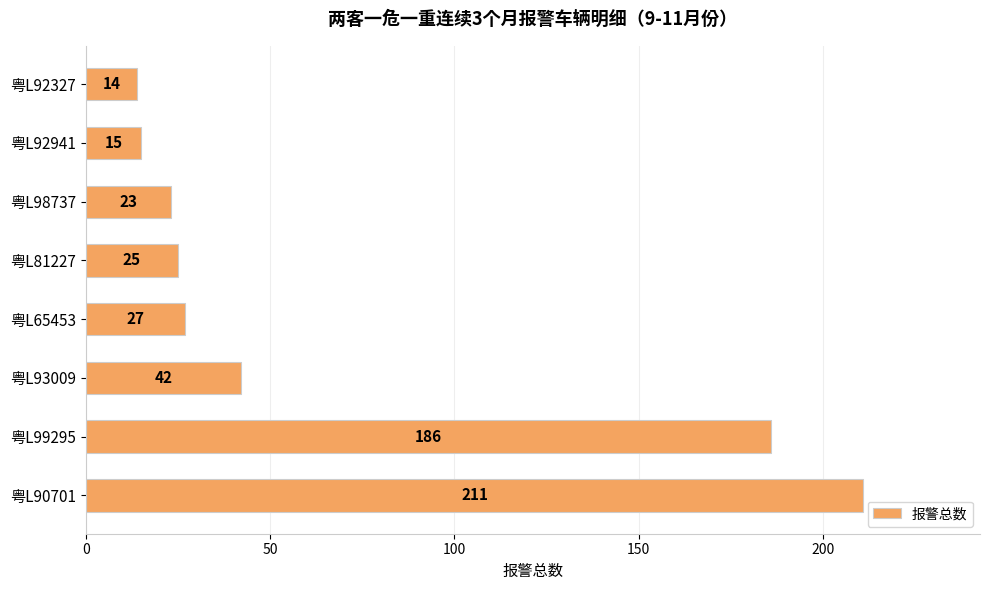

Between 粤L65453 and 粤L99295, which is larger?

粤L99295